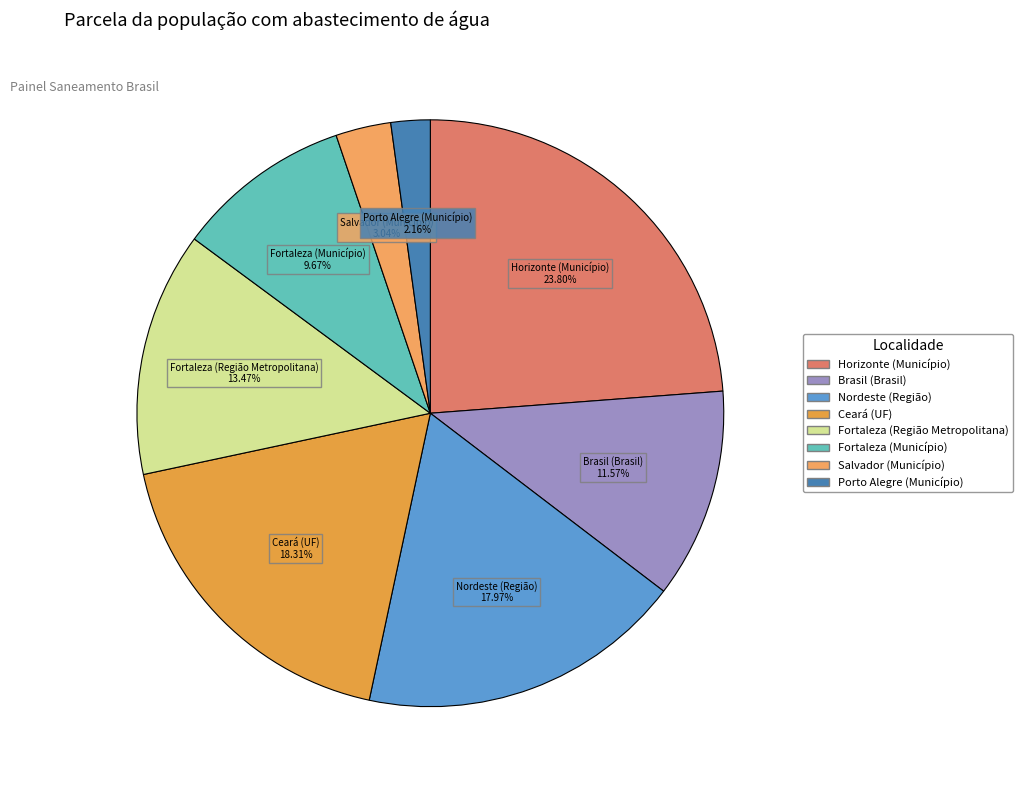

To the nearest percent, what is the average slice percentage?

12%